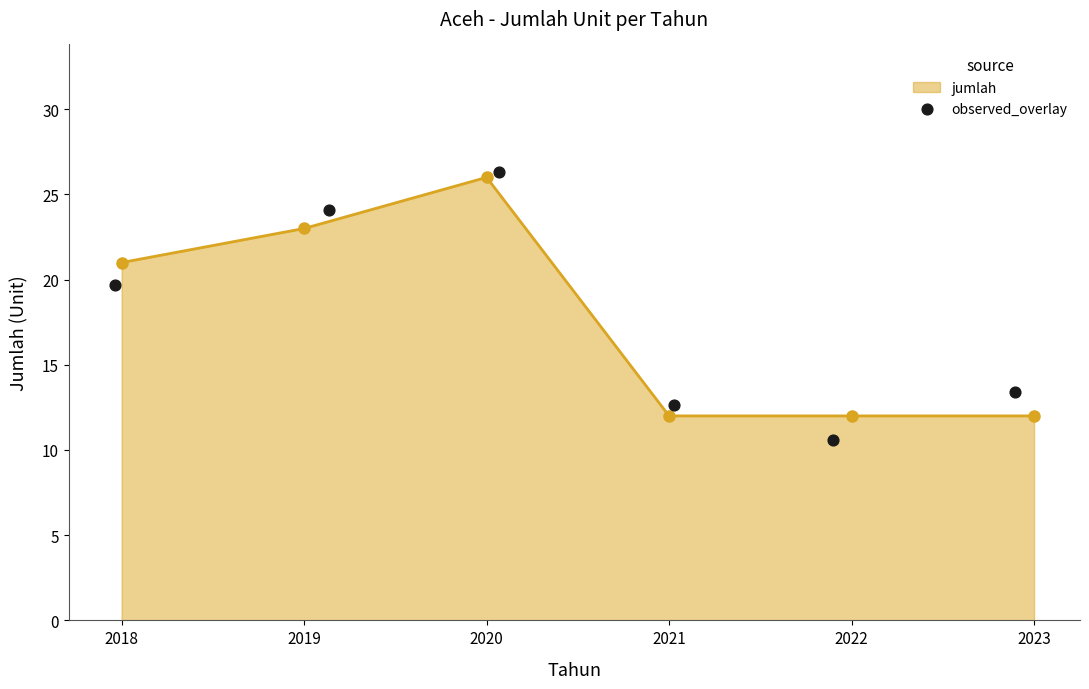

What is the value of the jumlah point at the 6th from the left?

12